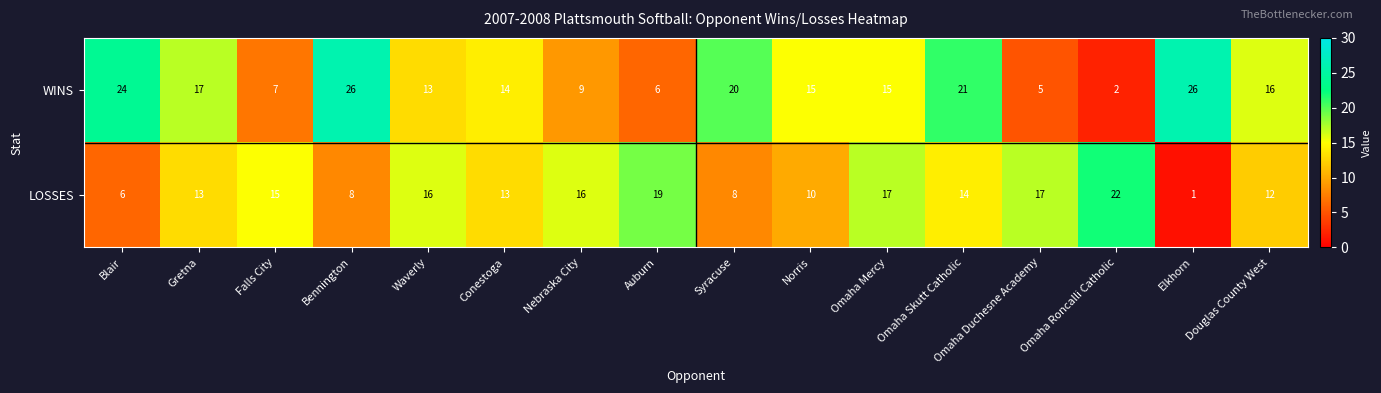

At which label does LOSSES first exceed 14?

Falls City